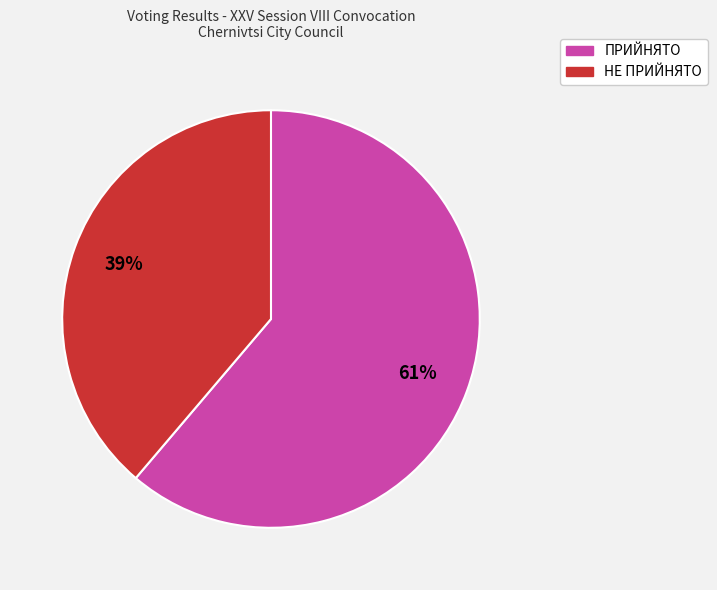

Which category has the smallest portion of the pie?

НЕ ПРИЙНЯТО